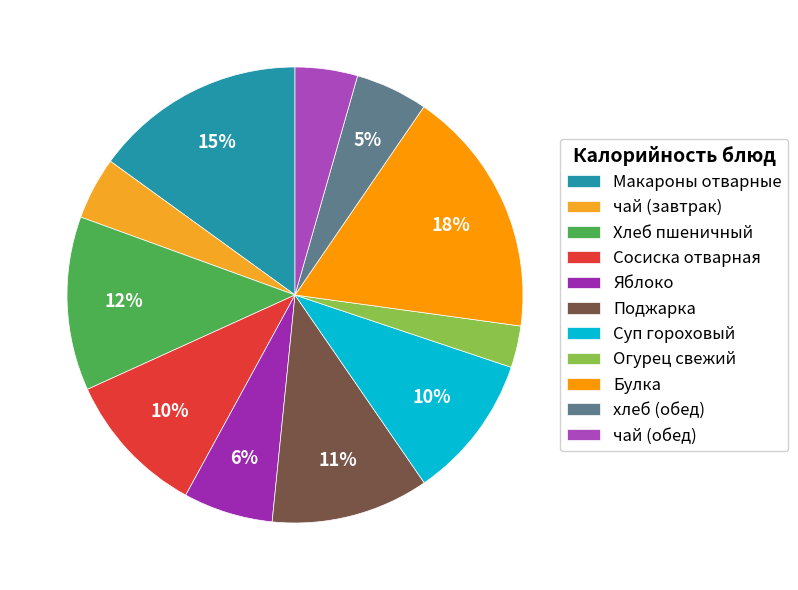

The Сосиска отварная slice represents 10% of the pie. True or false?

True